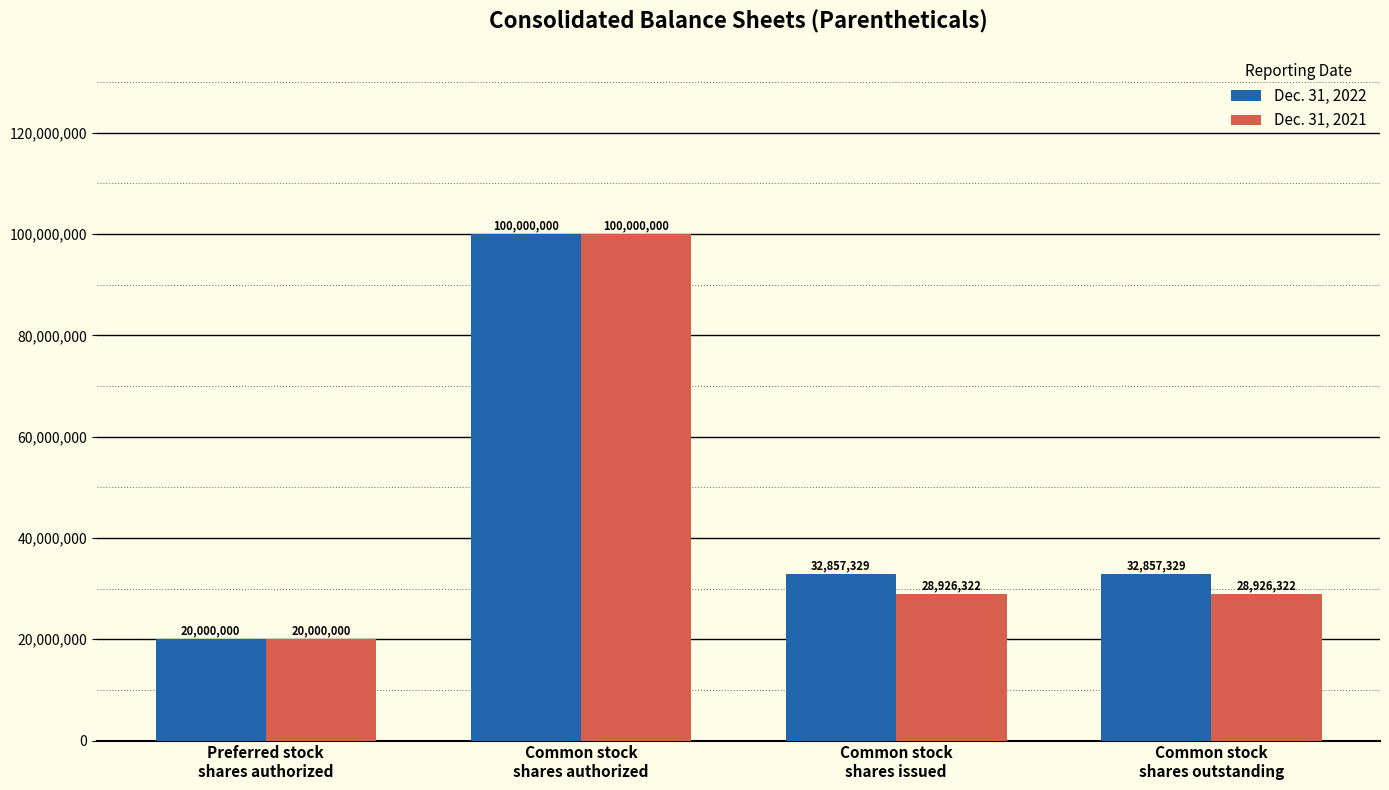

Count the Dec. 31, 2021 values in the range 28926322 to 100000000.

3